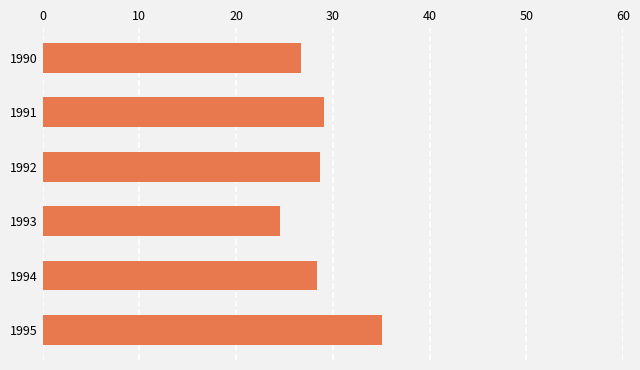

Which has a higher value, 1994 or 1990?

1994